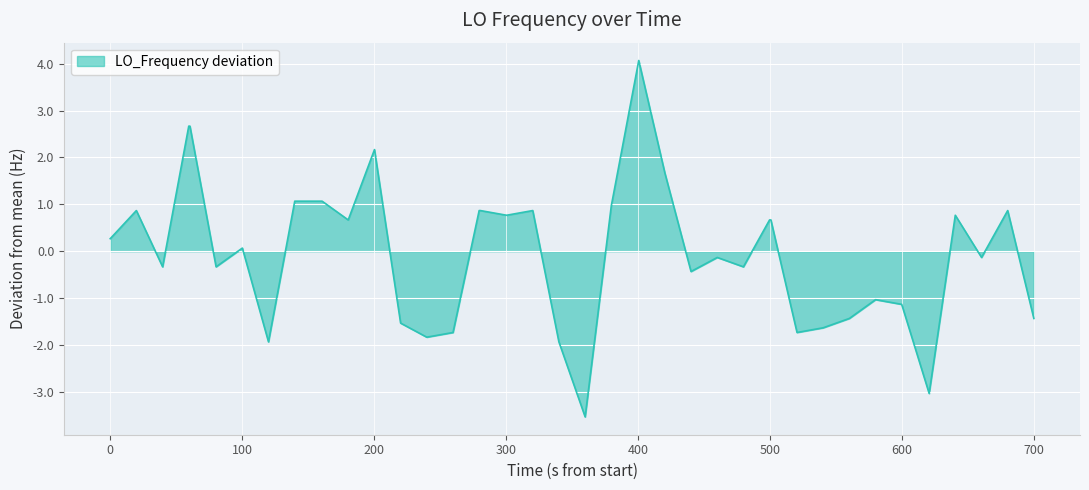

What is the maximum value shown in the chart?

4.1